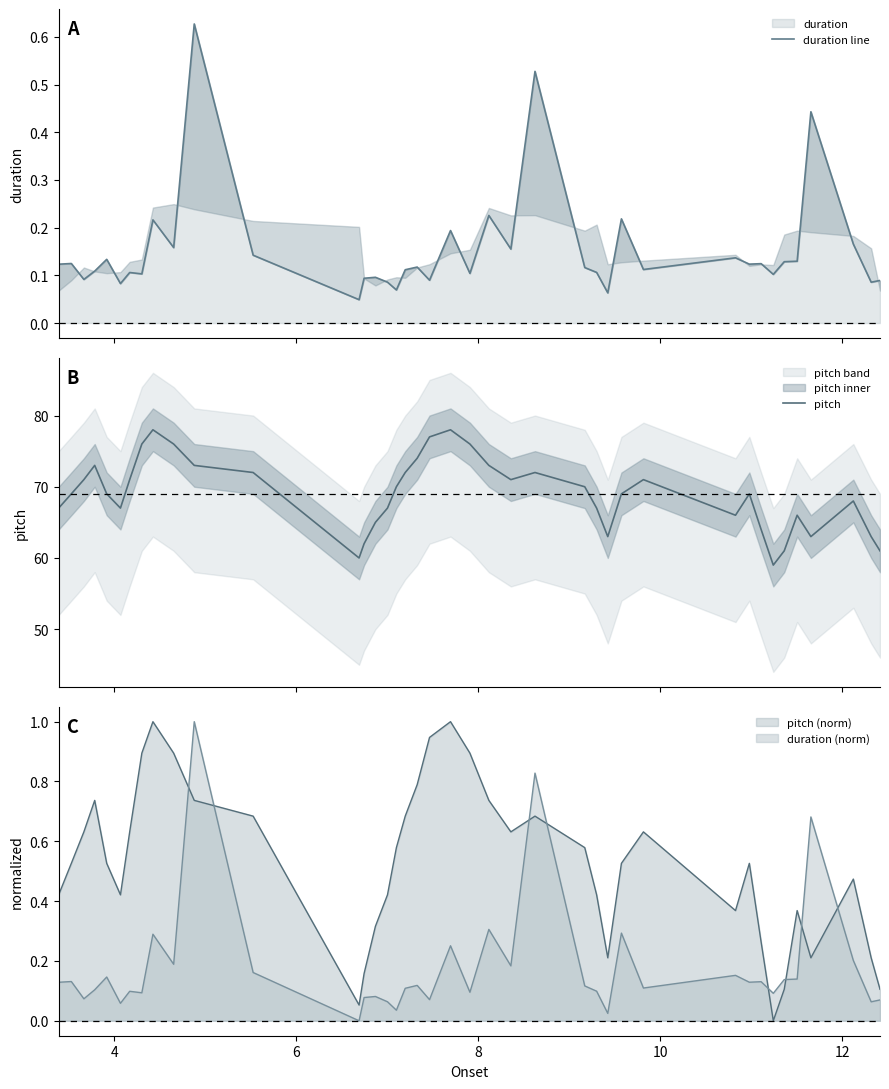

What is the value of the duration line point at the 28th from the left?

0.1